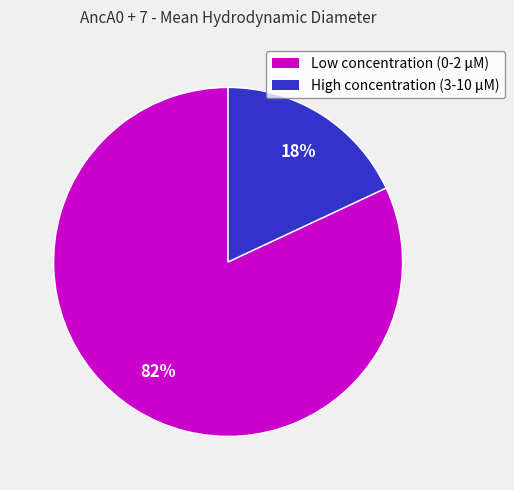

To the nearest percent, what is the average slice percentage?

50%